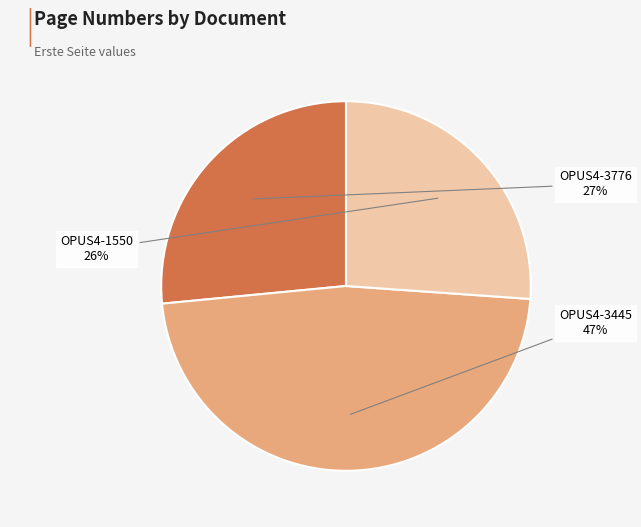

To the nearest percent, what is the average slice percentage?

33%